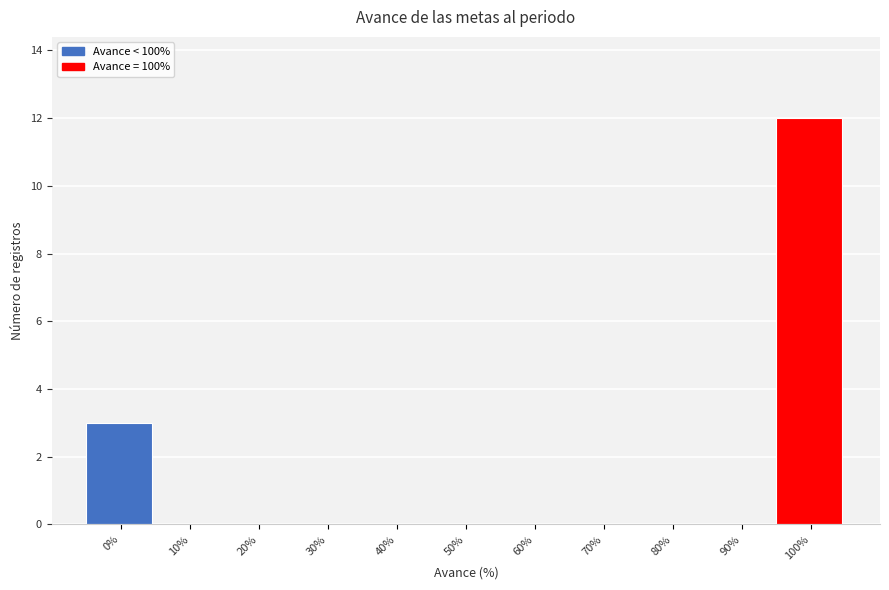

Reading left to right, transcribe all the data shown in this chart.

0%=3	10%=0	20%=0	30%=0	40%=0	50%=0	60%=0	70%=0	80%=0	90%=0	100%=12